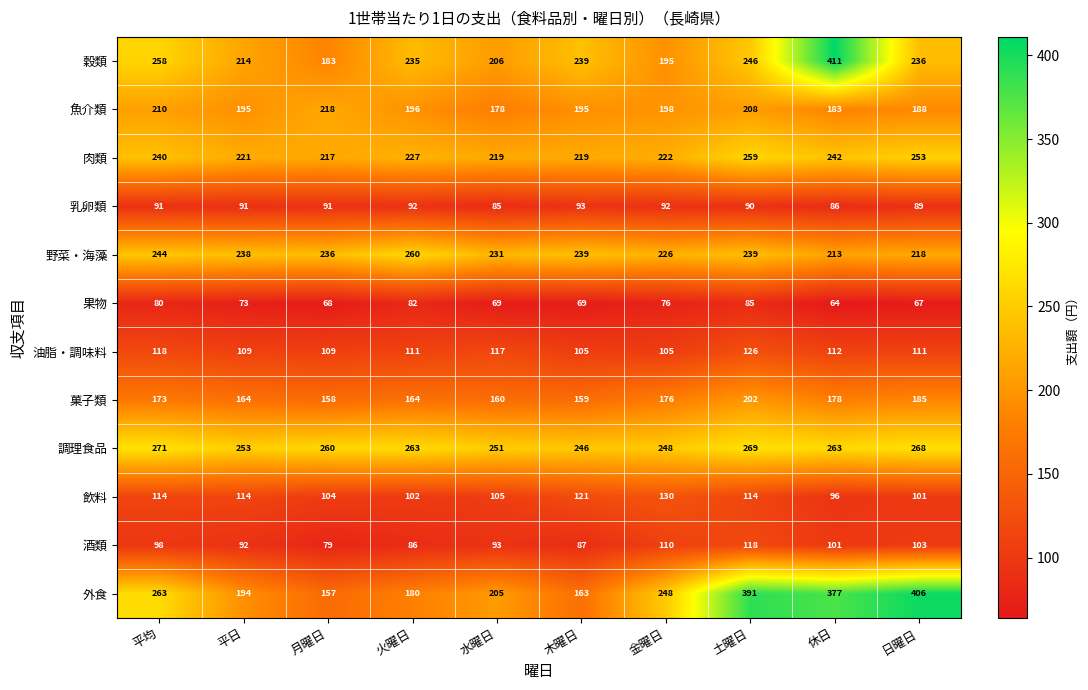

Which series has the largest total across all categories?

調理食品